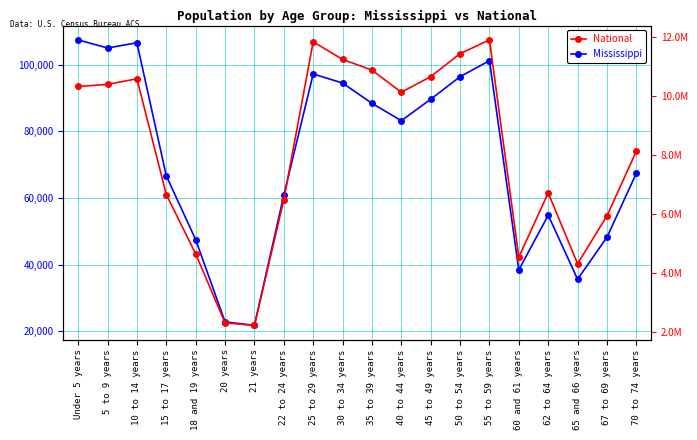

How many data points in Mississippi are above 83217?

9